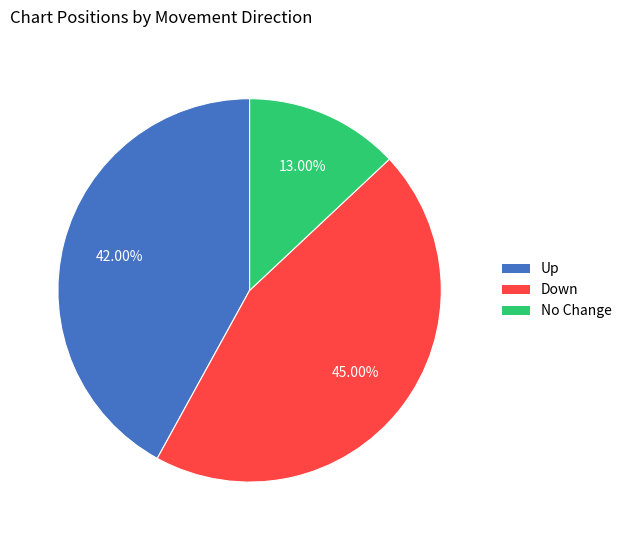

Does any single category account for the majority?

No